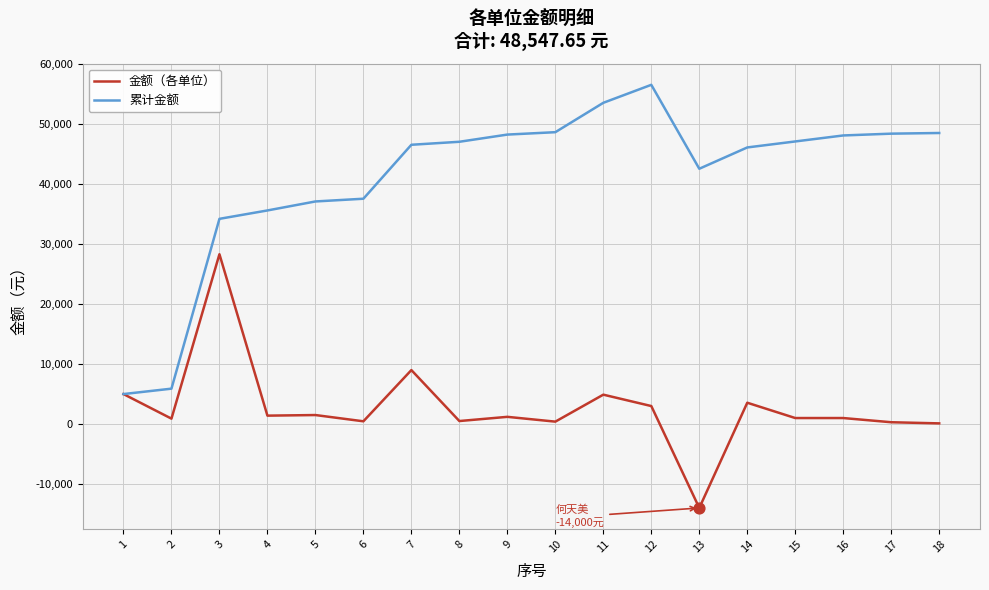

At how many categories does at least one series exceed 17841?

16